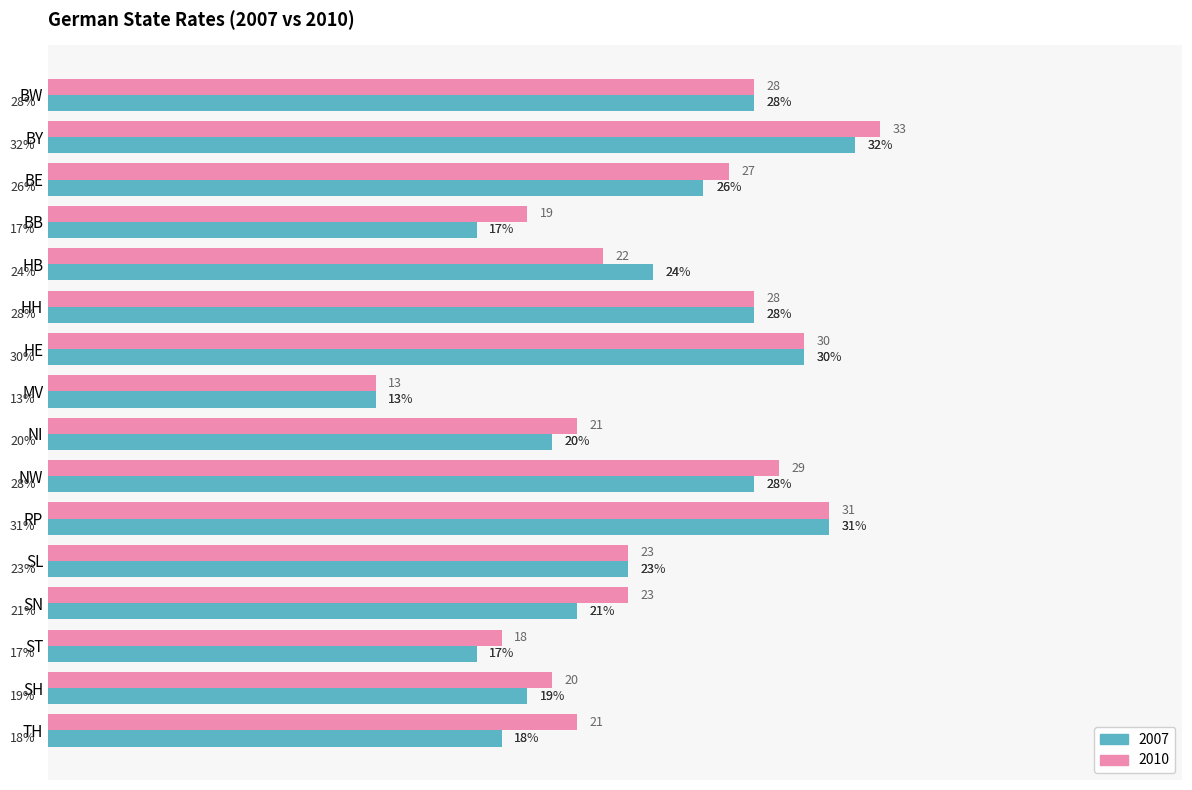

What is the difference between the 2010 values at BW and HB?

6